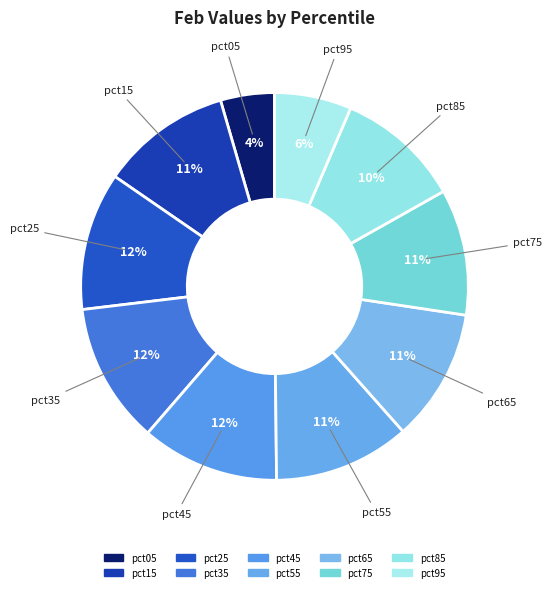

How many segments does this pie chart have?

10